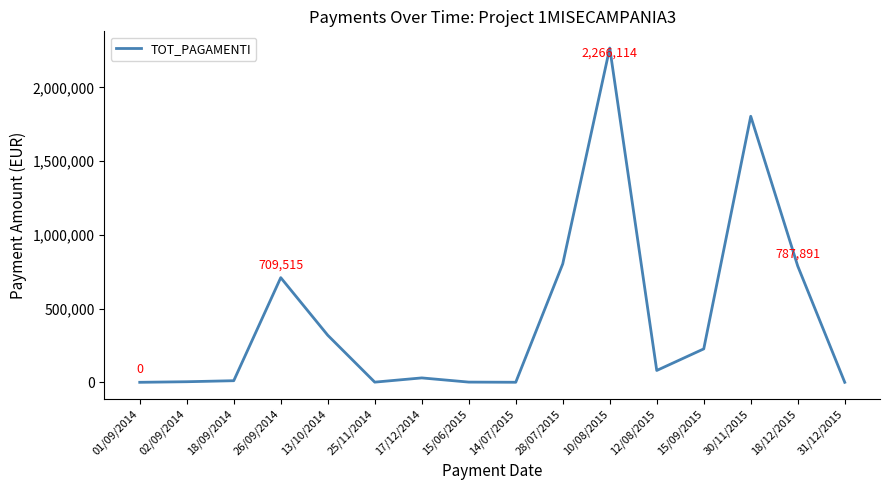

True or false: there are more than 0 points higher than both neighbors.

True